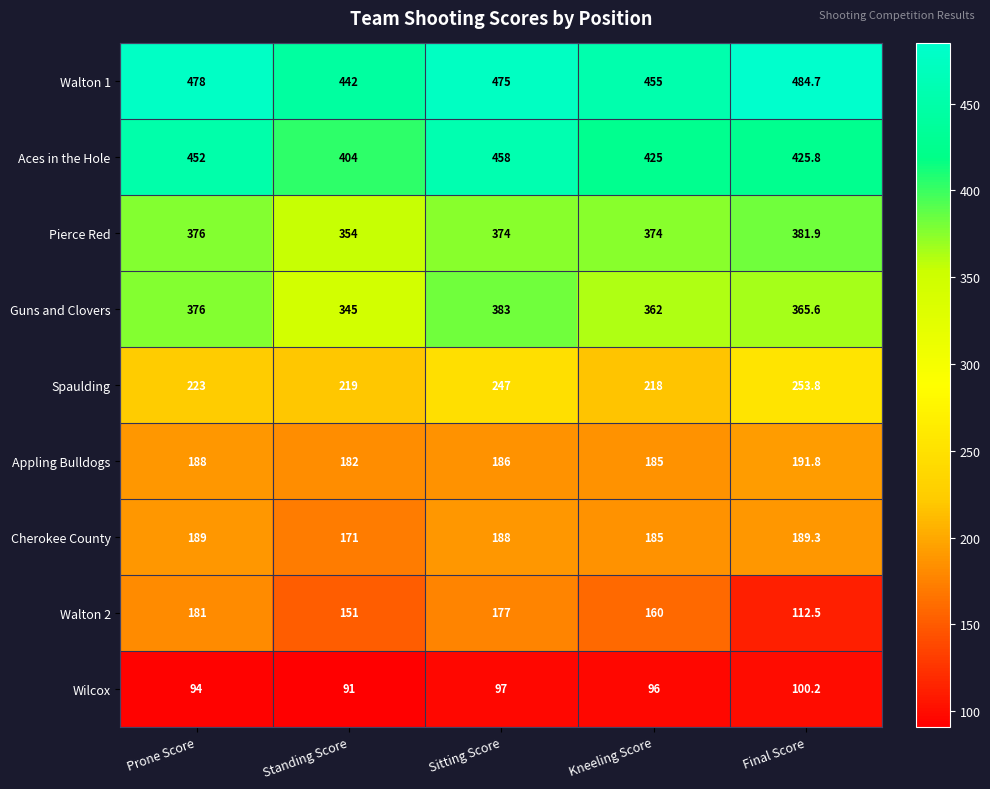

Which series has the widest spread of values?

Walton 2